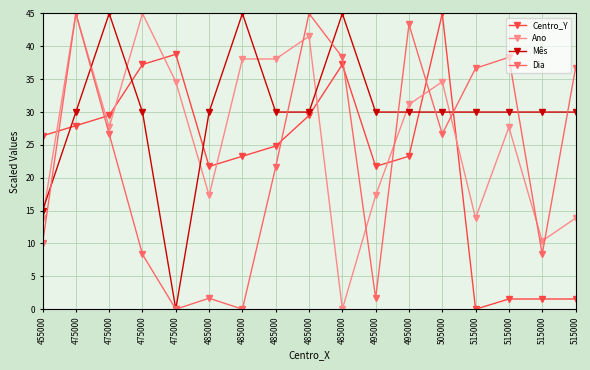

What are all the series names shown in the legend?

Centro_Y, Ano, Mês, Dia